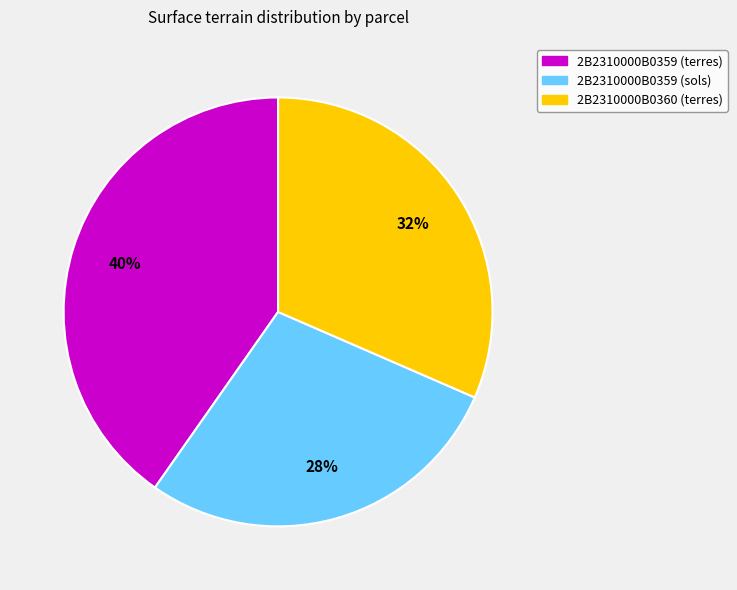

Count the number of slices in the pie.

3